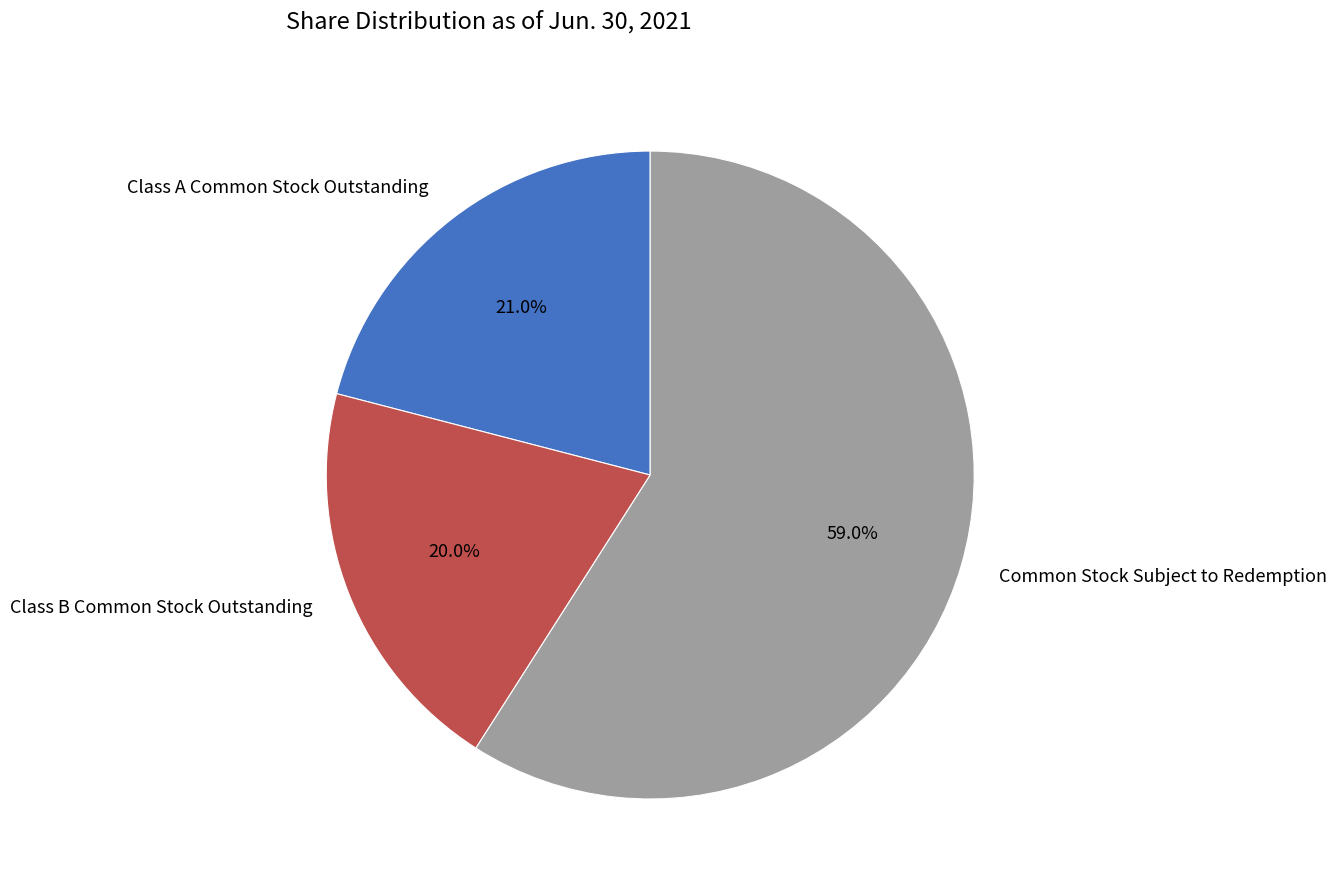

How many segments does this pie chart have?

3